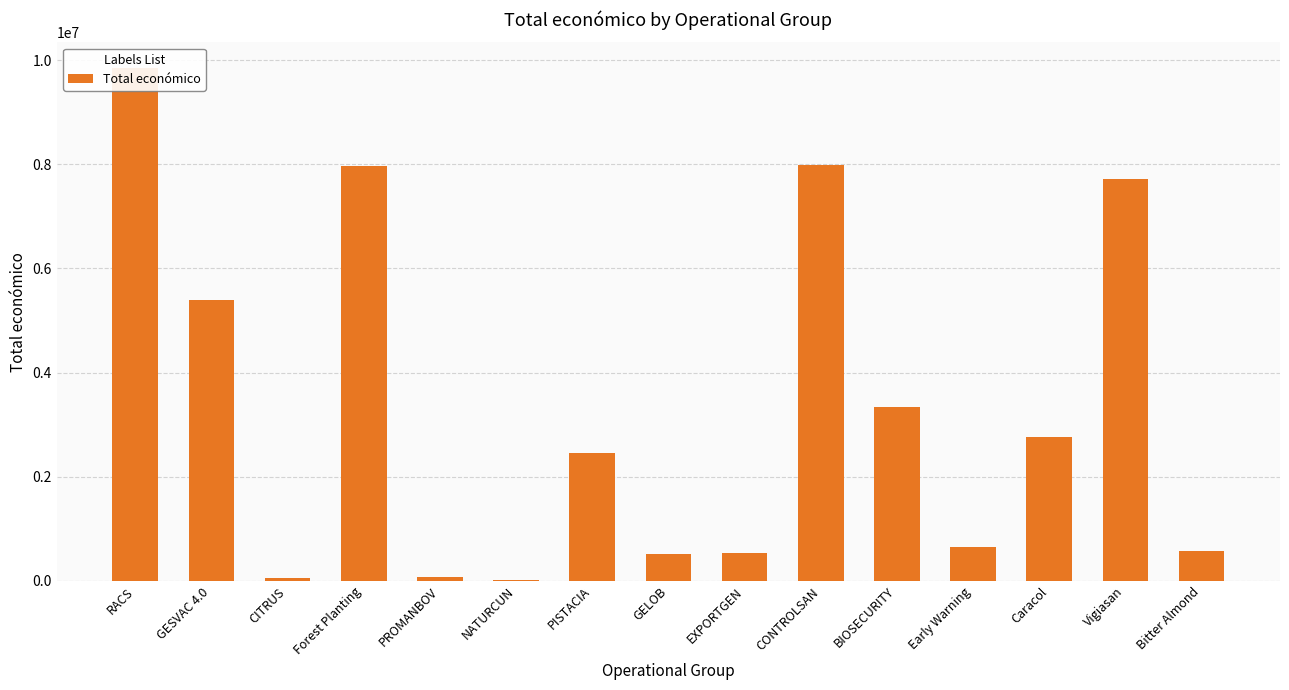

Which has a higher value, Forest Planting or NATURCUN?

Forest Planting